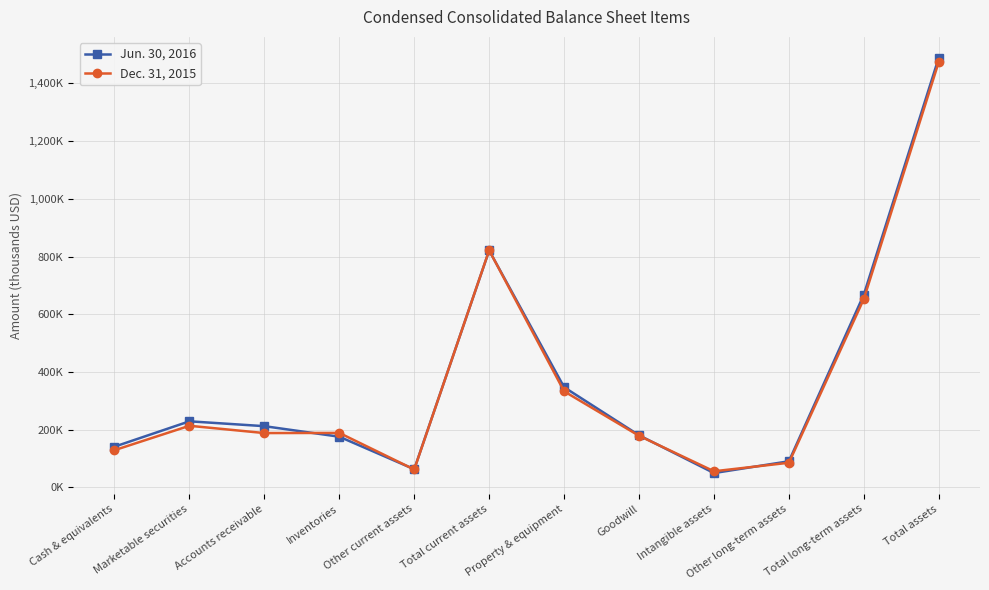

Is the value of Dec. 31, 2015 at Inventories greater than the value of Jun. 30, 2016 at Cash & equivalents?

Yes